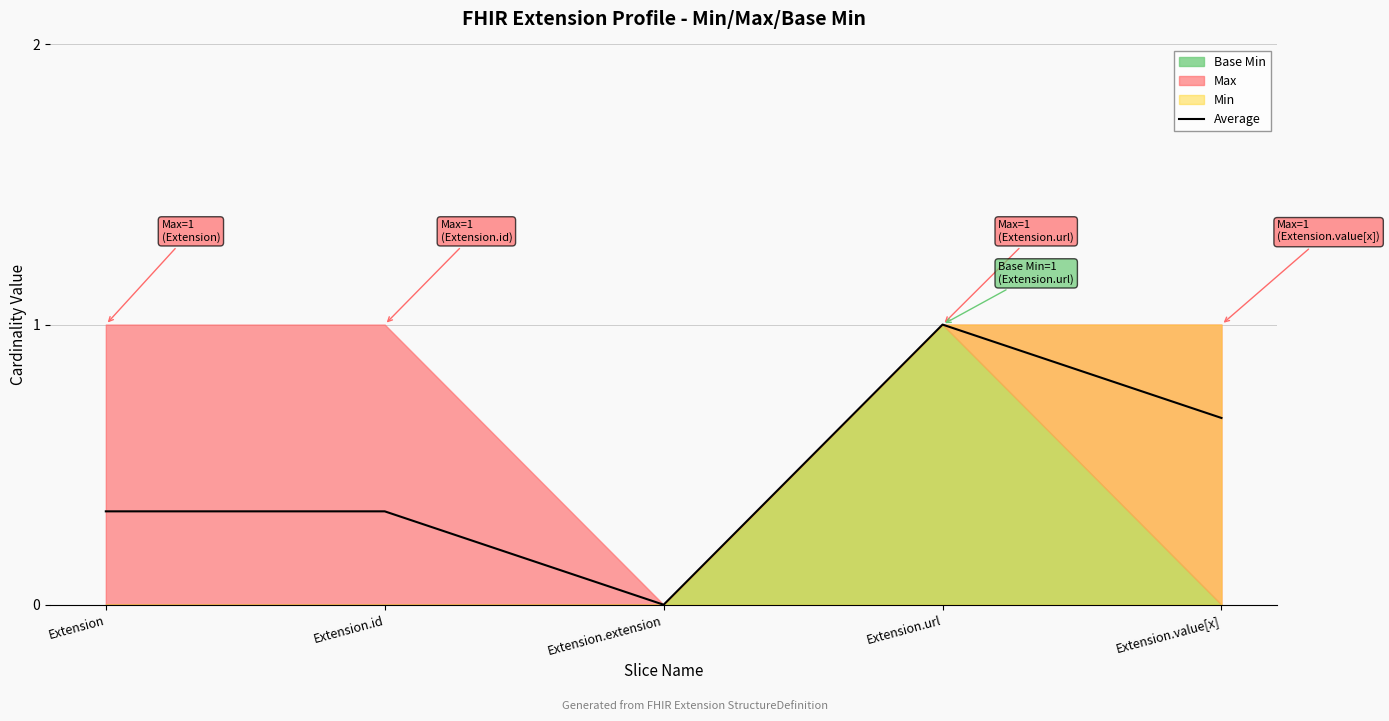

Reading right to left, extract all data points from this chart.

0.7	1.0	0.0	0.3	0.3